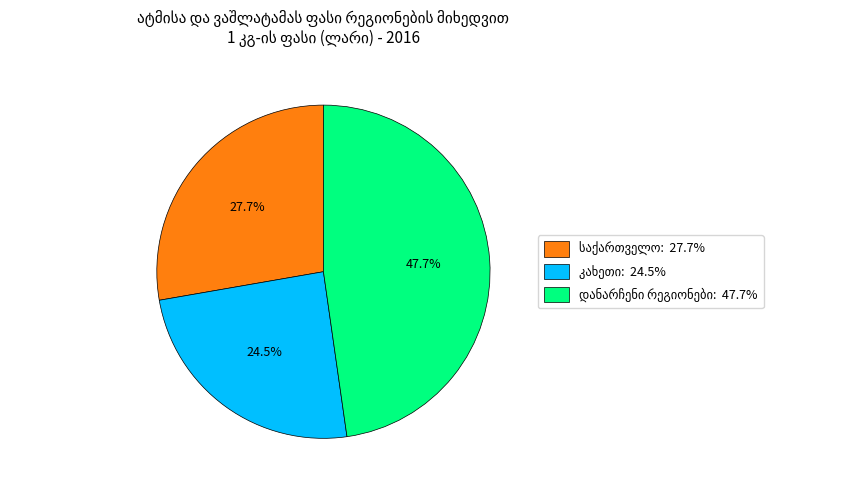

How many segments does this pie chart have?

3